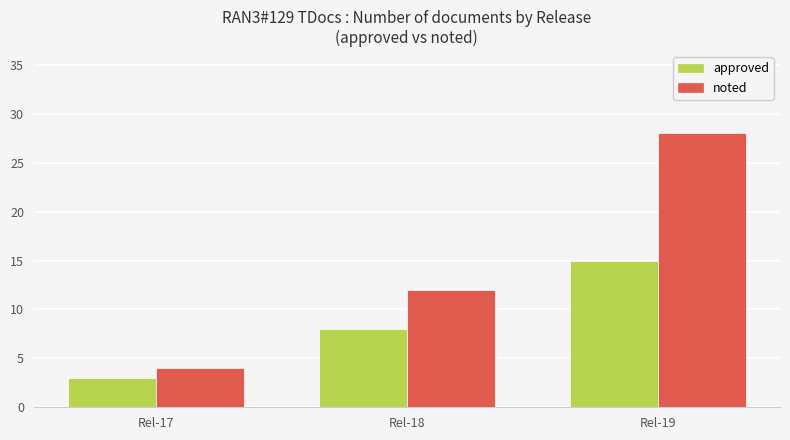

Reading right to left, extract all data points from this chart.

approved: Rel-19=15	Rel-18=8	Rel-17=3
noted: Rel-19=28	Rel-18=12	Rel-17=4